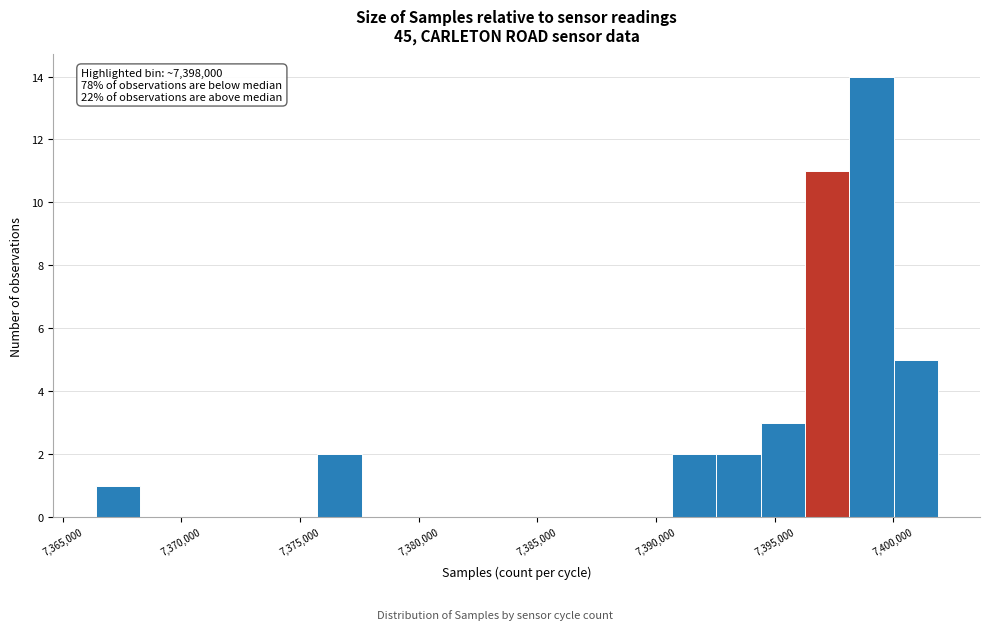

Around what value on the x-axis is the tallest bar? Give the approximate position of its centre, as read against the axis.

7399000